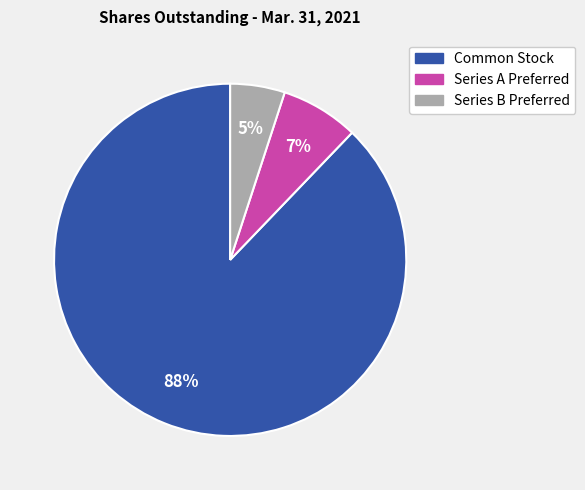

Which slice is the largest?

Common Stock